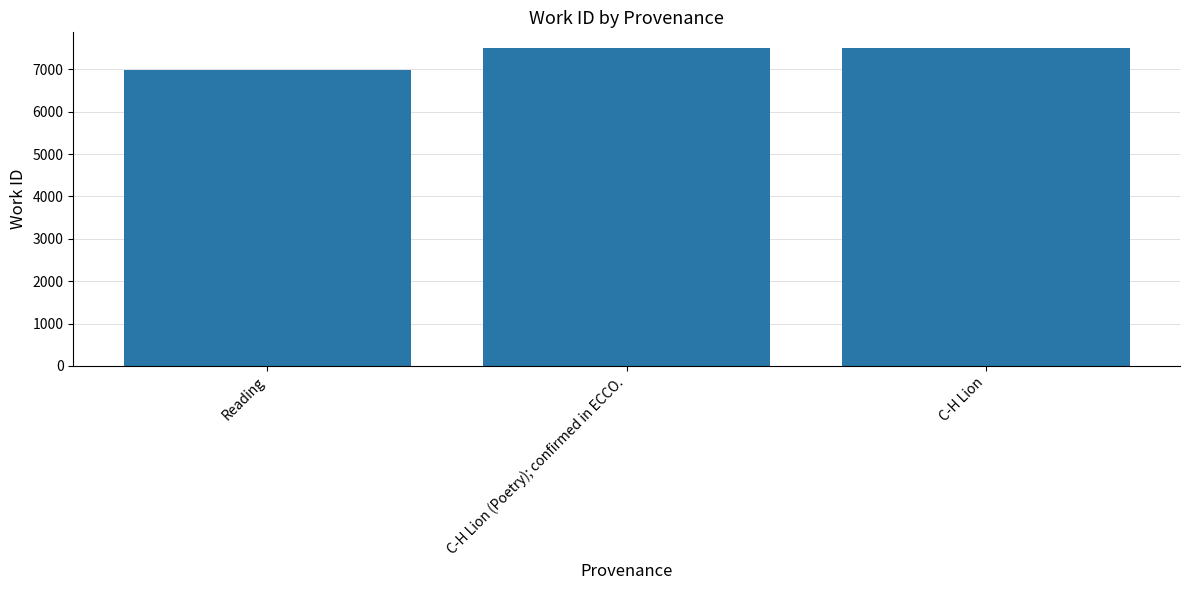

What position from the right is C-H Lion?

1